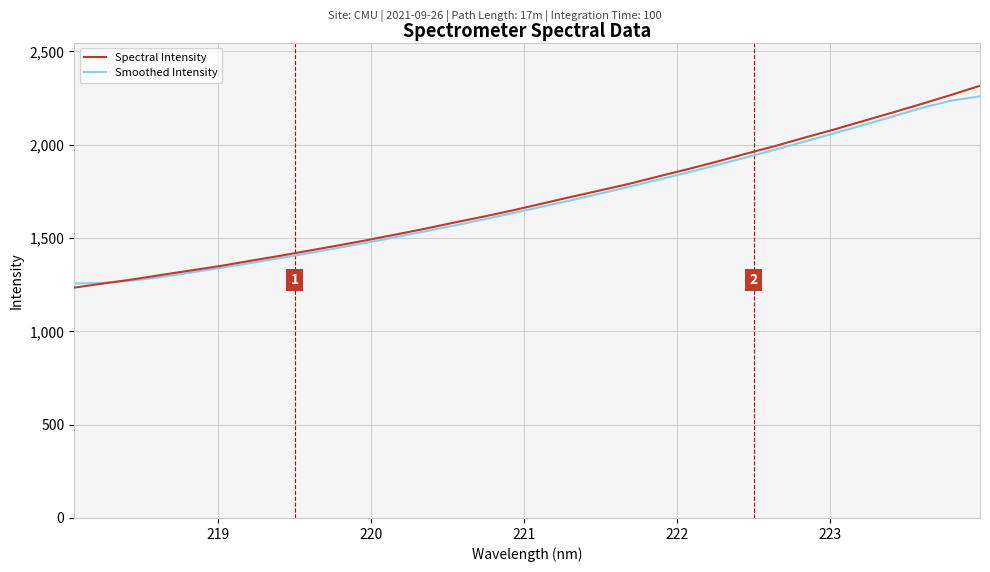

Which series has the widest spread of values?

Spectral Intensity